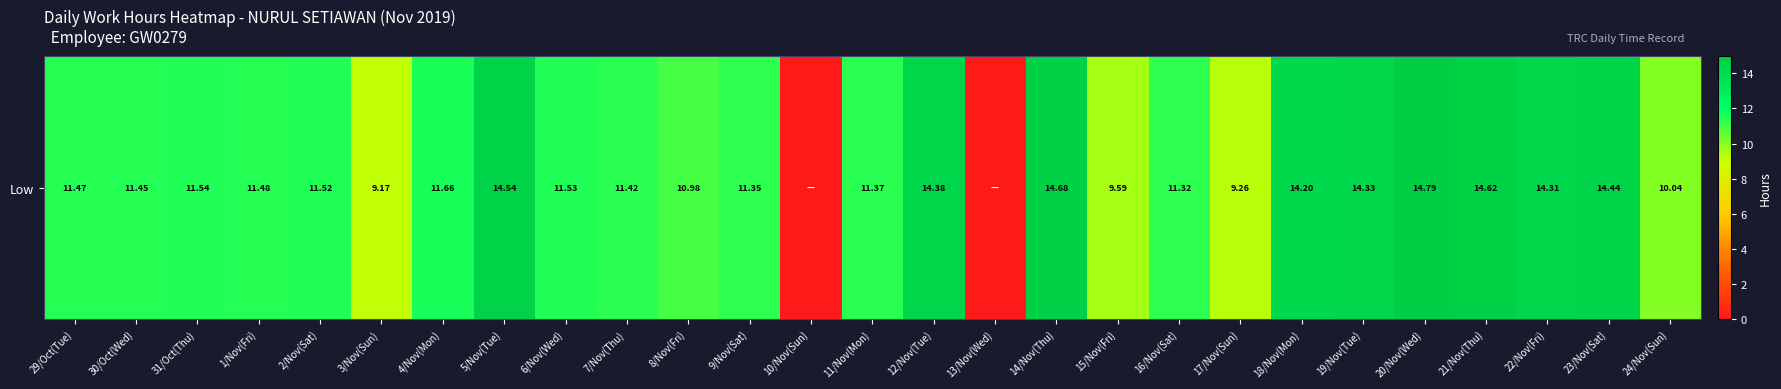

Where is the data nearest to the value 7?

3/Nov(Sun)